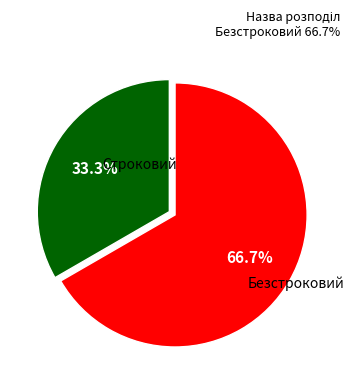

Is there any slice that represents more than half of the pie?

Yes